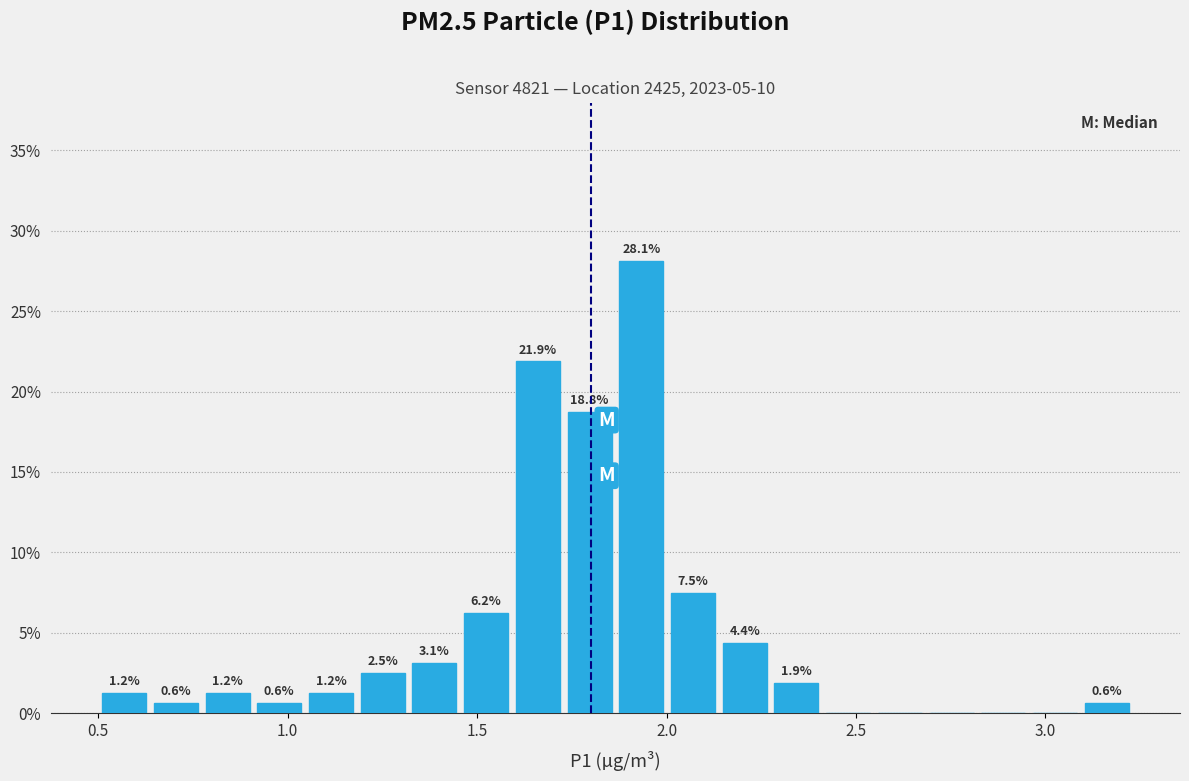

Around what value on the x-axis is the tallest bar? Give the approximate position of its centre, as read against the axis.

1.95